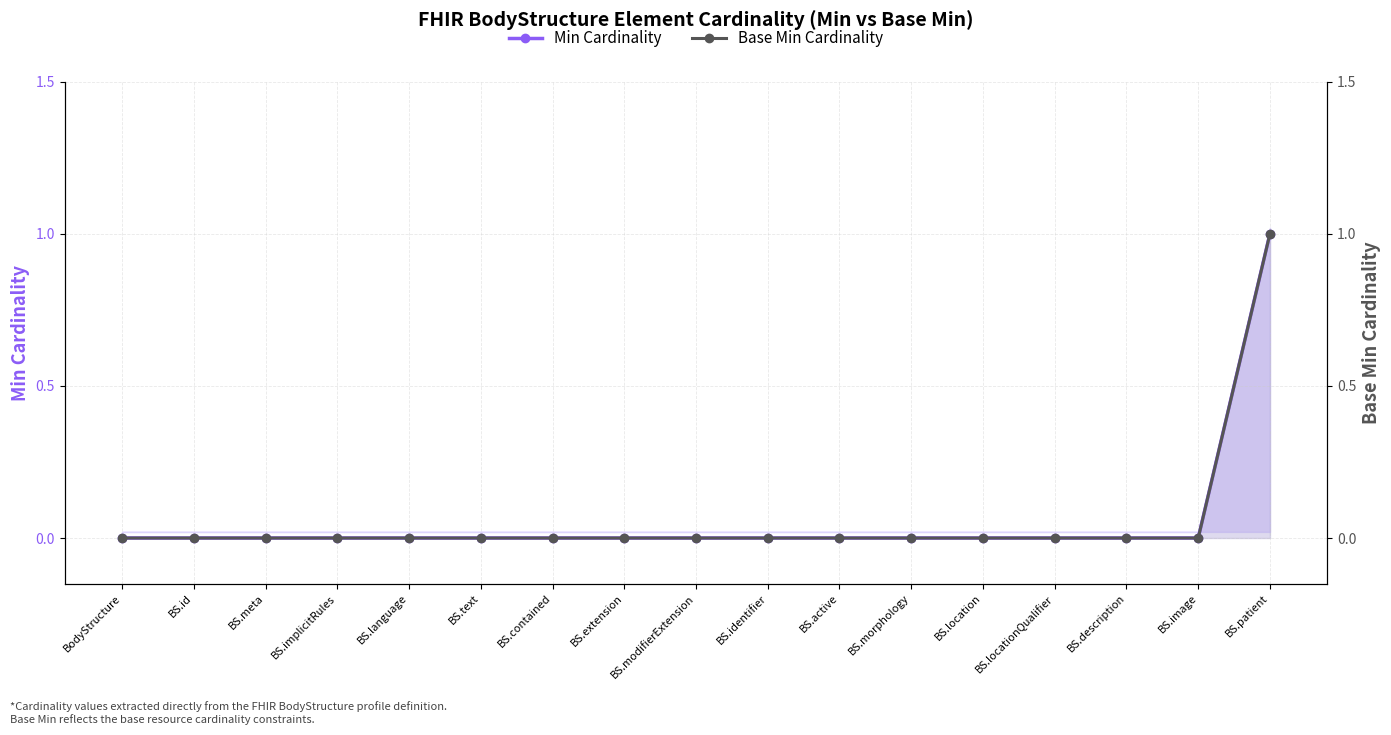

What are all the series names shown in the legend?

Min Cardinality, Base Min Cardinality